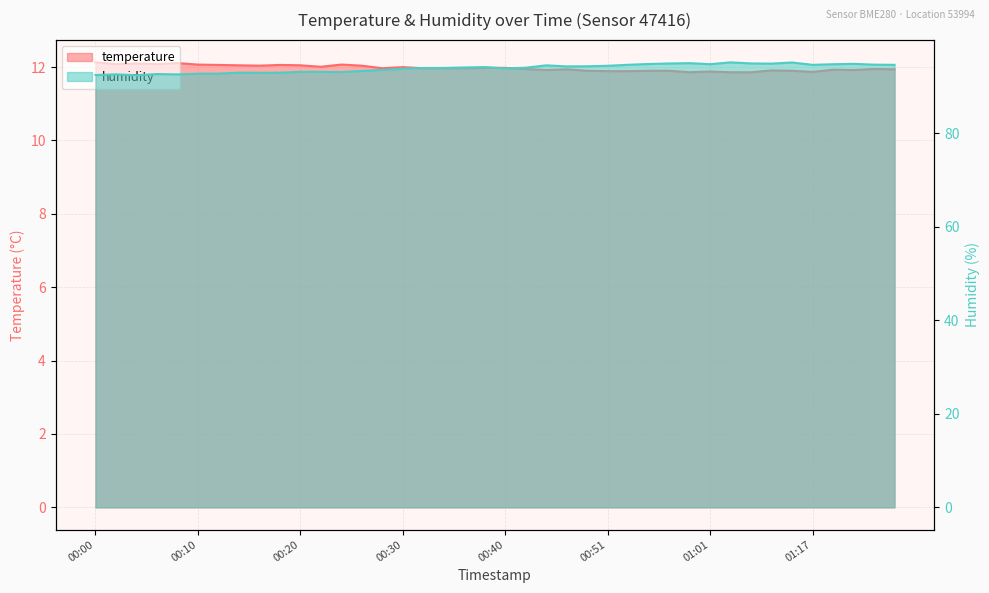

What is the average value of the humidity series?

93.9